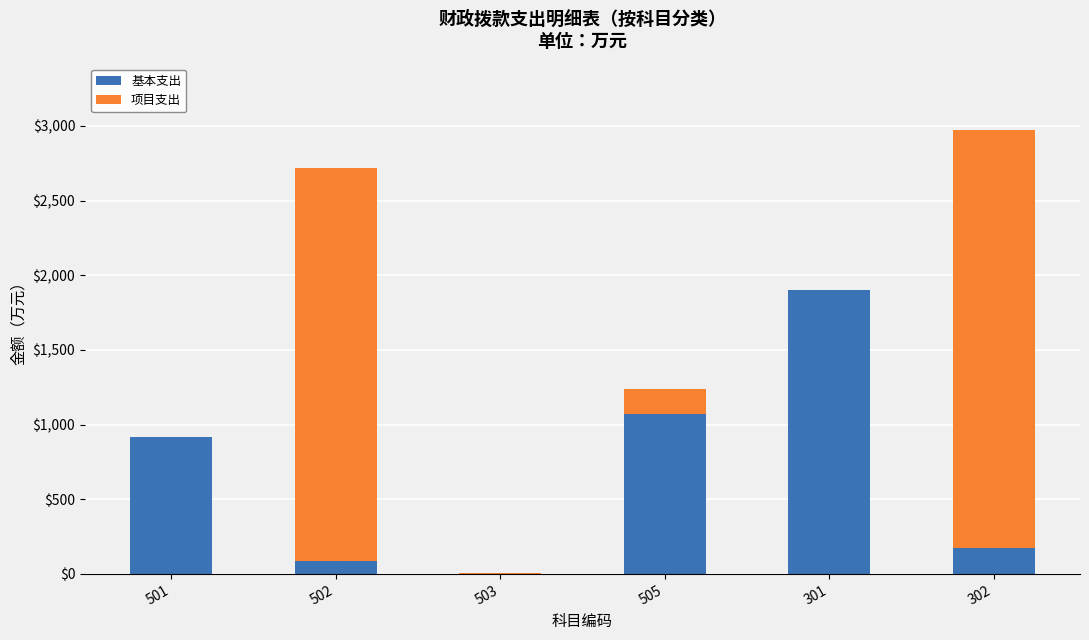

Is it true that 基本支出 equals 0.0 at 503?

True